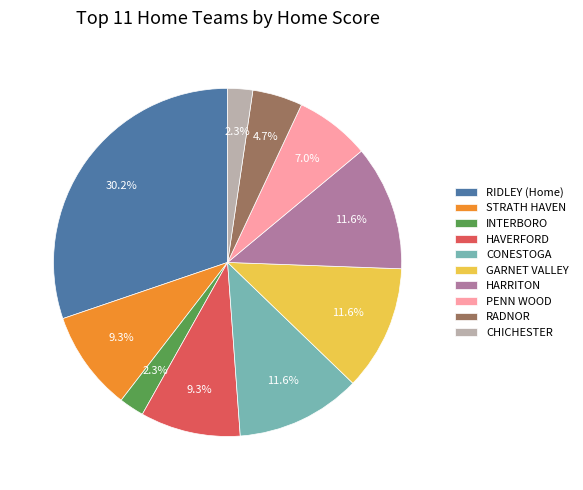

The RIDLEY (Home) slice represents 40% of the pie. True or false?

False